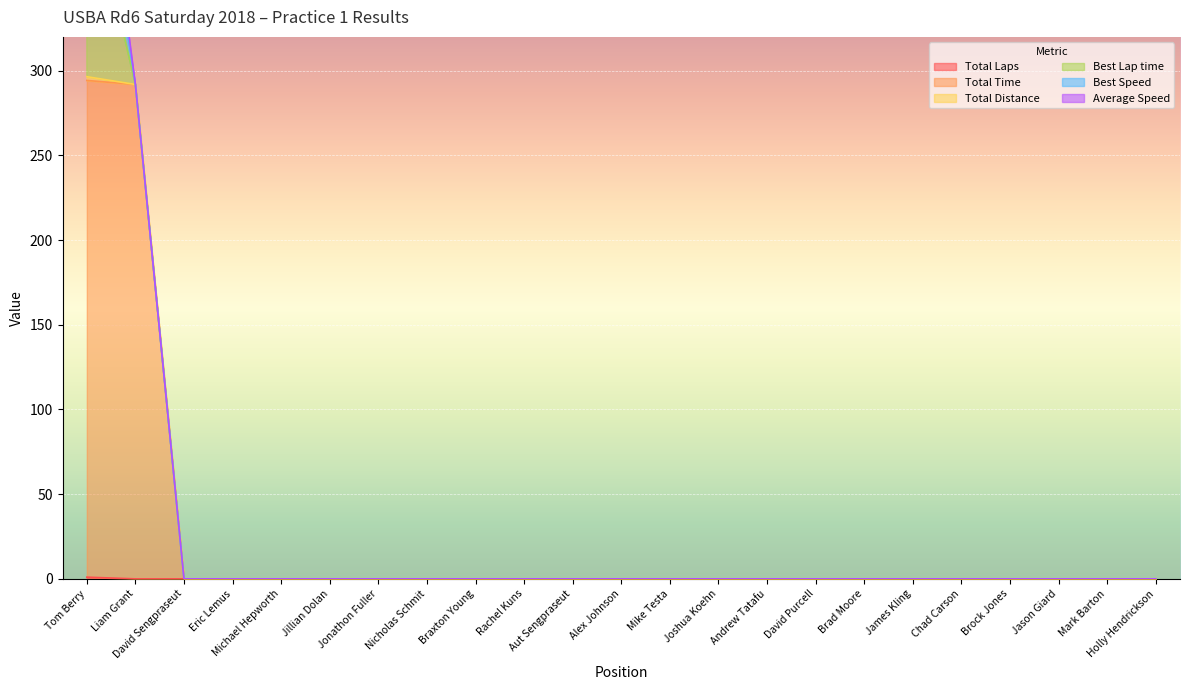

The Best Speed series shows 0.0 at Eric Lemus. True or false?

True